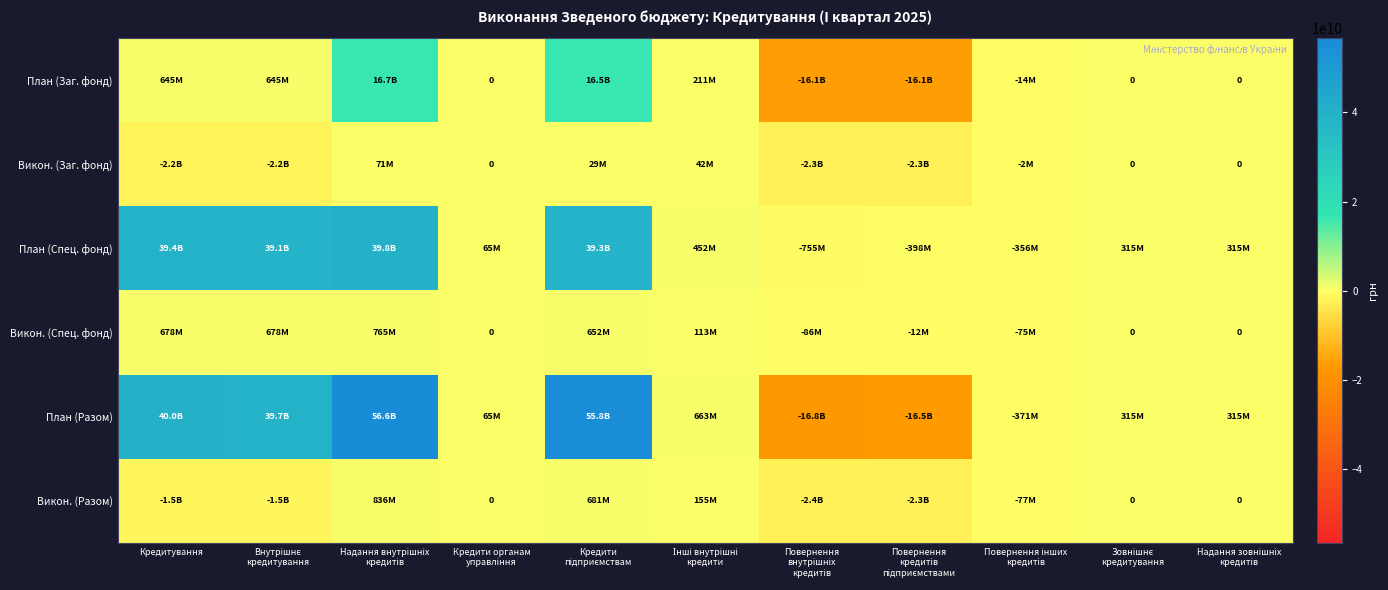

Read the План (Спец. фонд) value at Внутрішнє кредитування.

39085010962.7